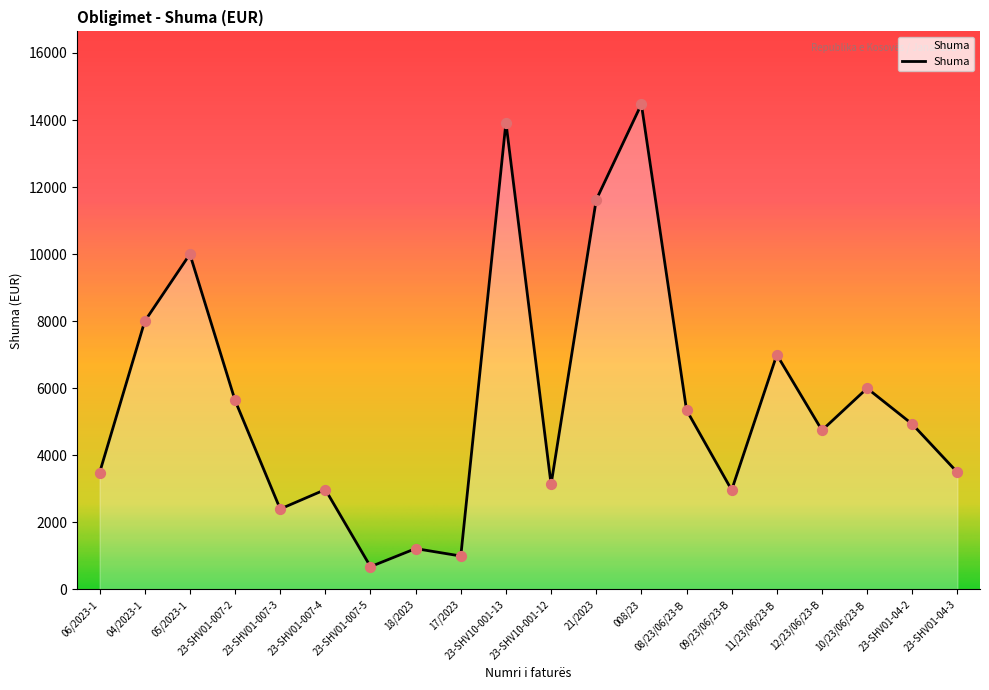

What is the change in value from 23-SHV01-007-3 to 23-SHV01-04-3?

+1091